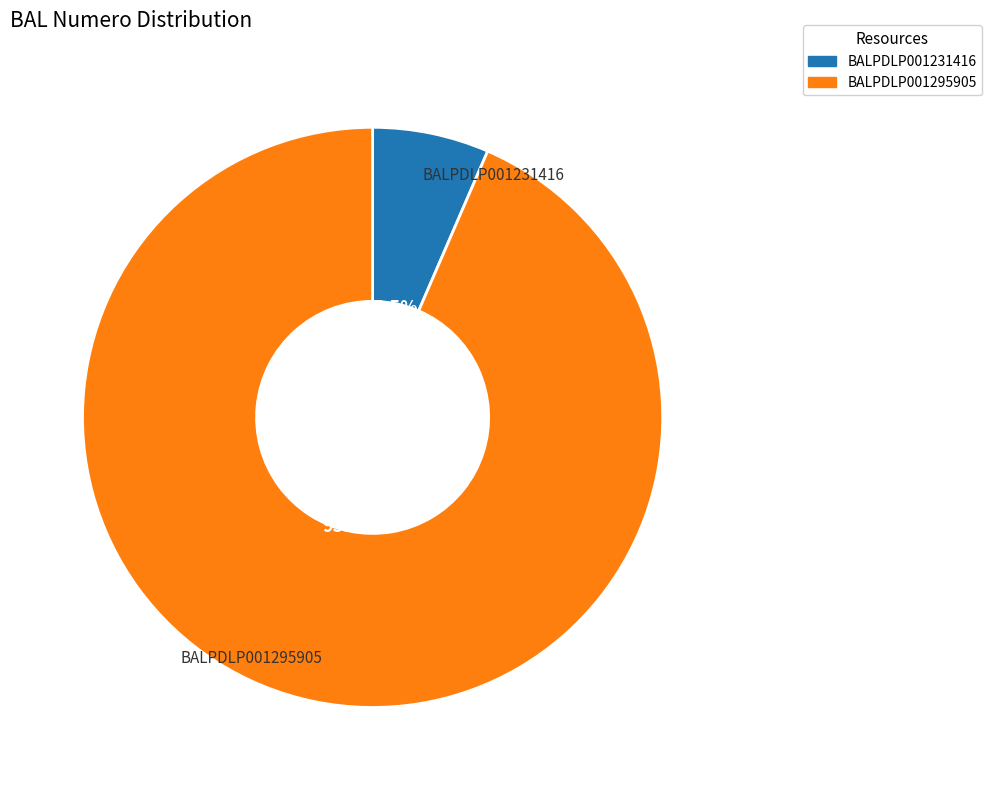

Is there a majority slice in this chart?

Yes